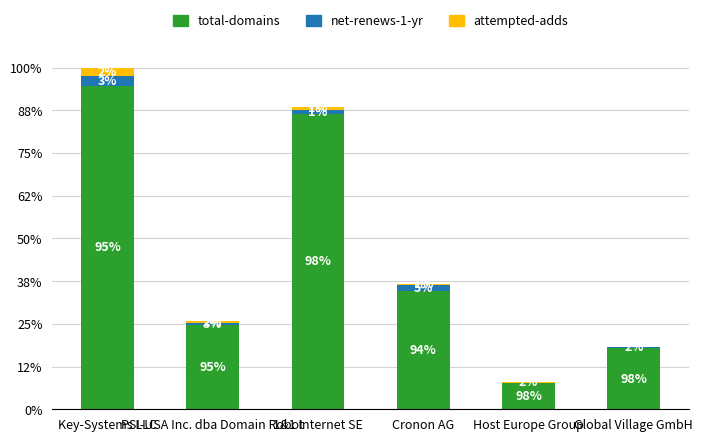

List the labels in order of attempted-adds value, largest first.

Key-Systems LLC, 1&1 Internet SE, PSI-USA Inc. dba Domain Robot, Cronon AG, Host Europe Group, Global Village GmbH